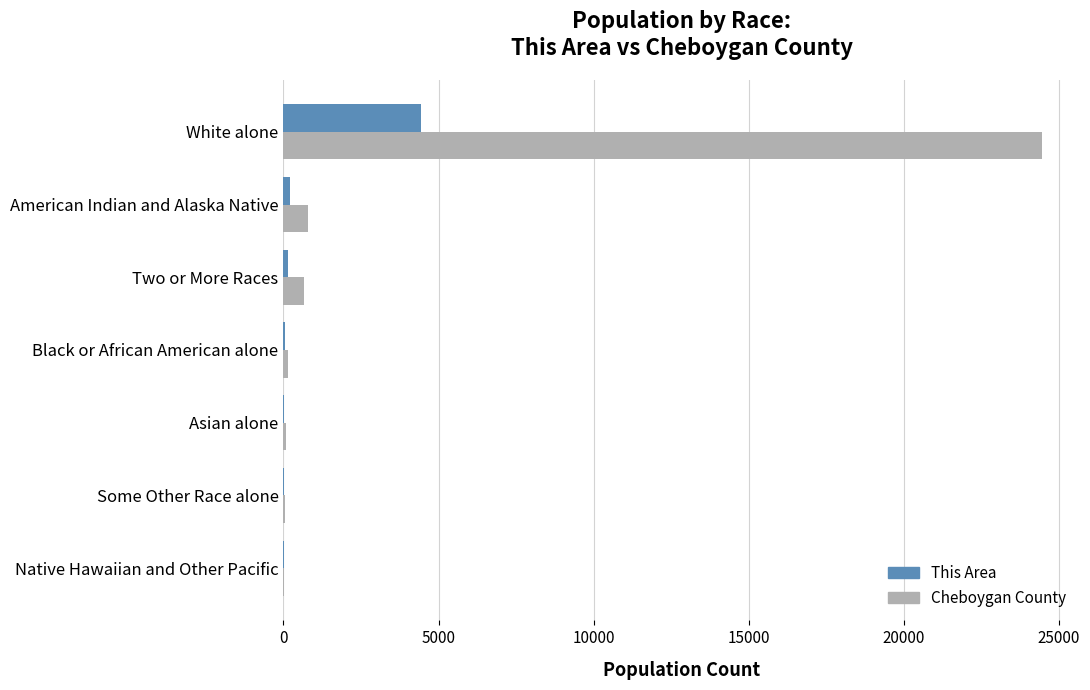

Which series has the widest spread of values?

Cheboygan County